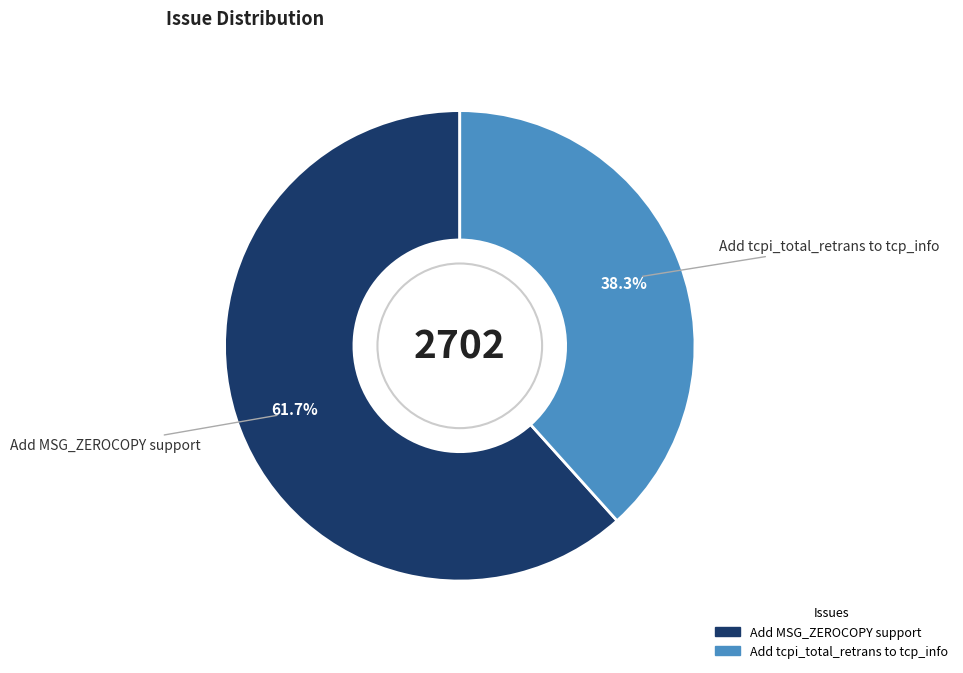

Is it true that Add MSG_ZEROCOPY support is 51% of the pie?

False